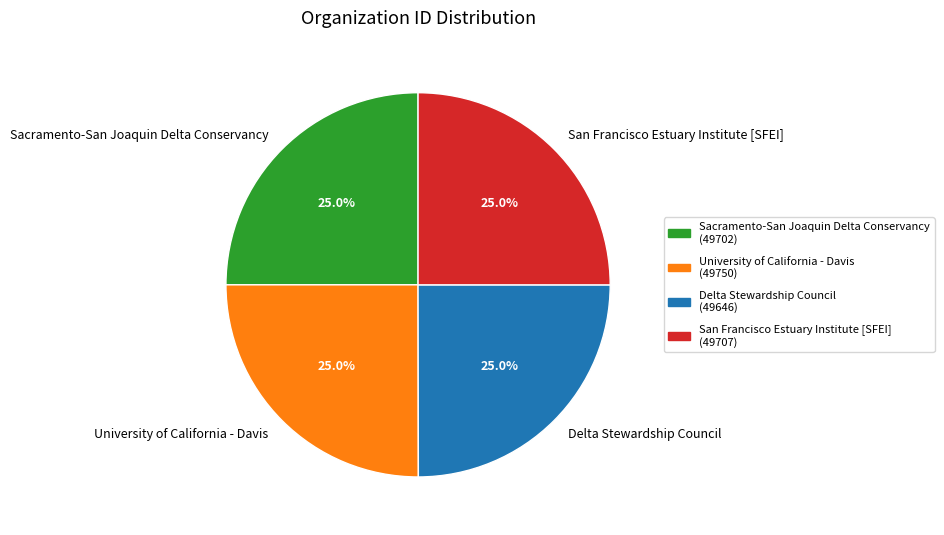

Is there any slice that represents more than half of the pie?

No